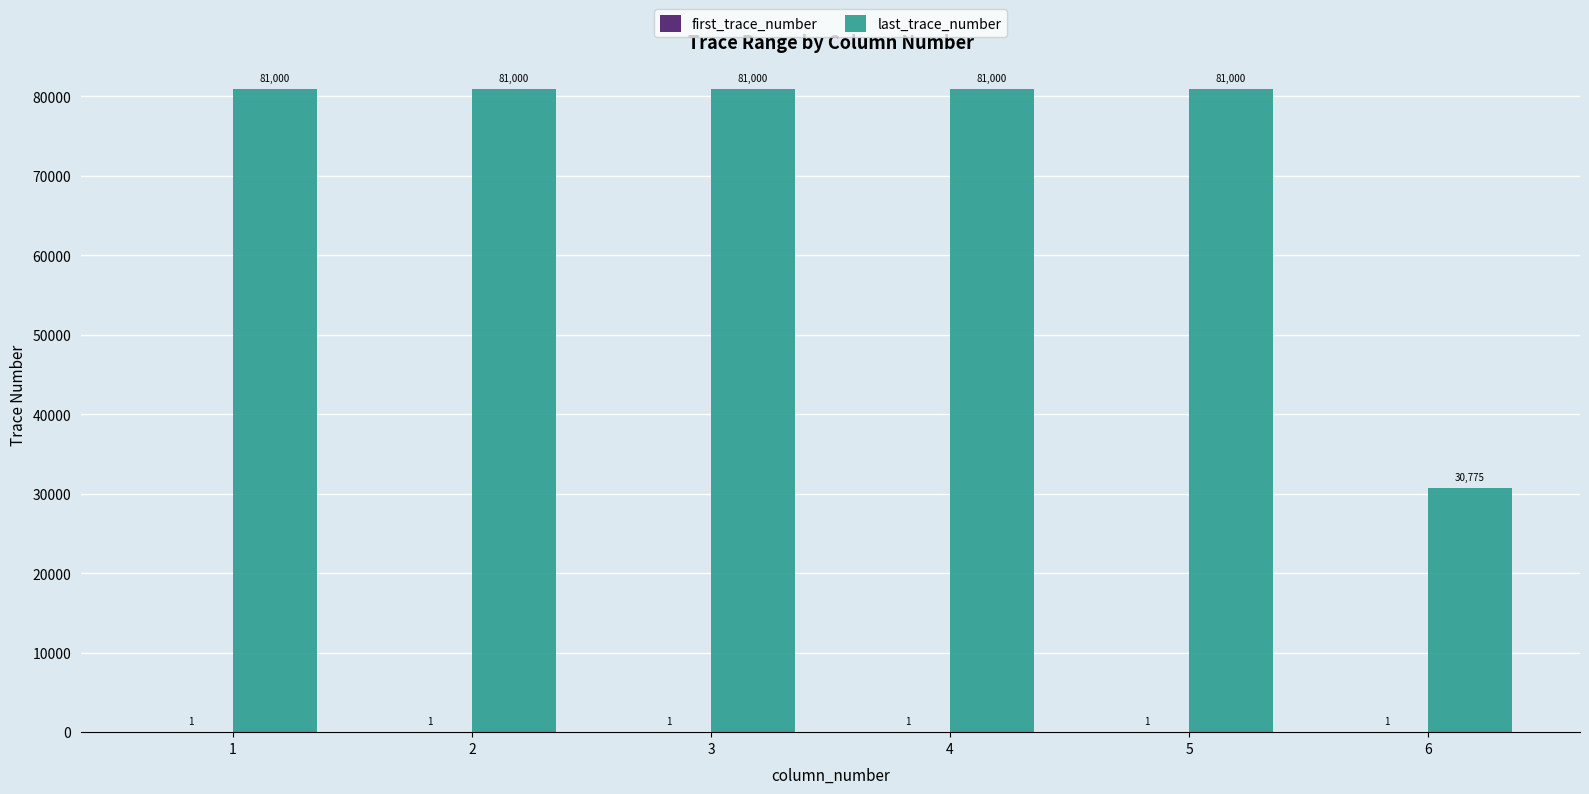

What is the sum of all last_trace_number values?

435775